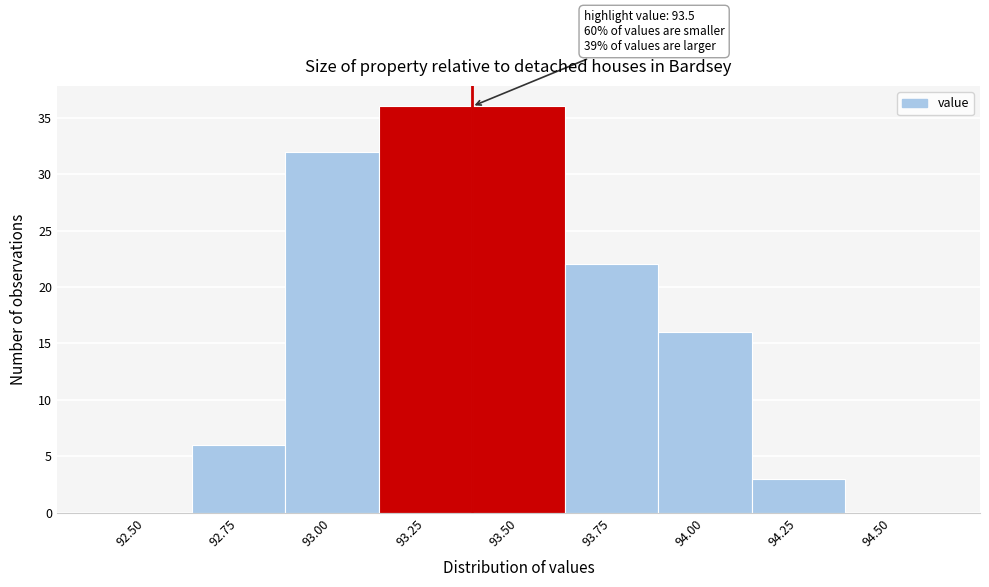

Reading right to left, extract all data points from this chart.

94.50=0	94.25=3	94.00=16	93.75=22	93.50=36	93.25=36	93.00=32	92.75=6	92.50=0